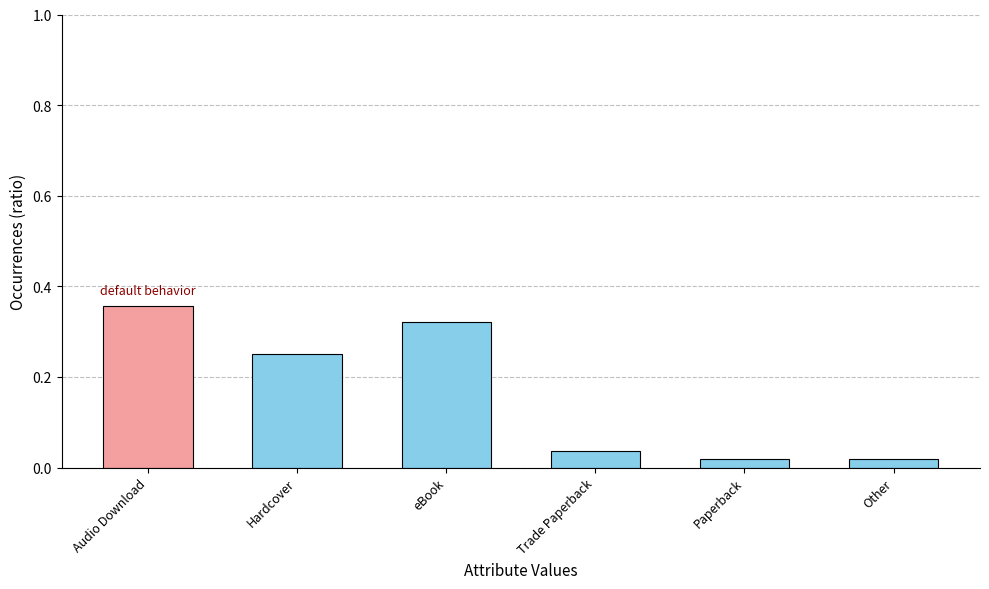

Between Trade Paperback and eBook, which is larger?

eBook